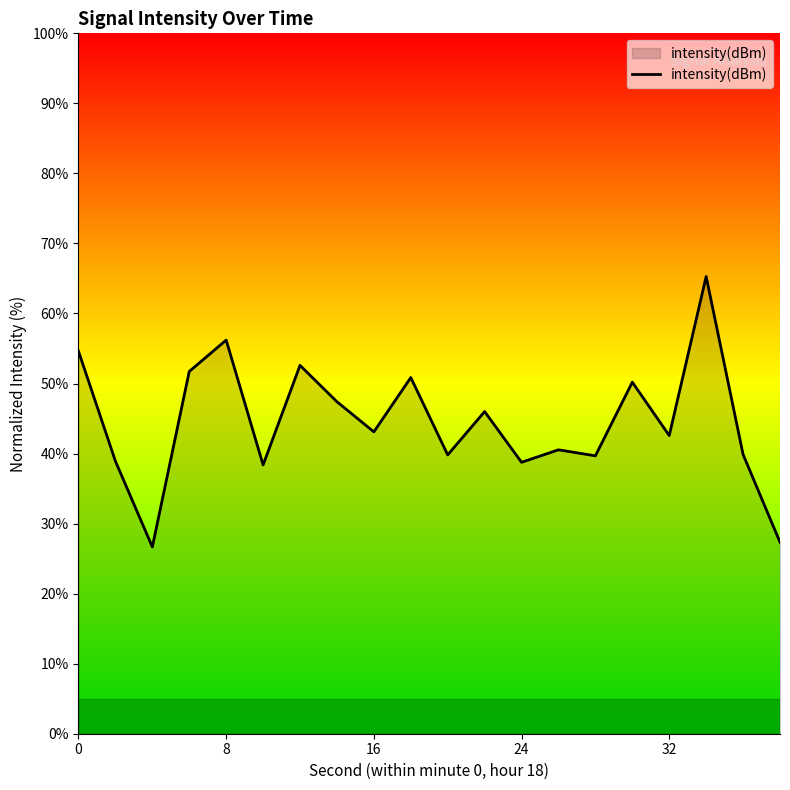

What is the difference between the maximum and minimum values?

38.6